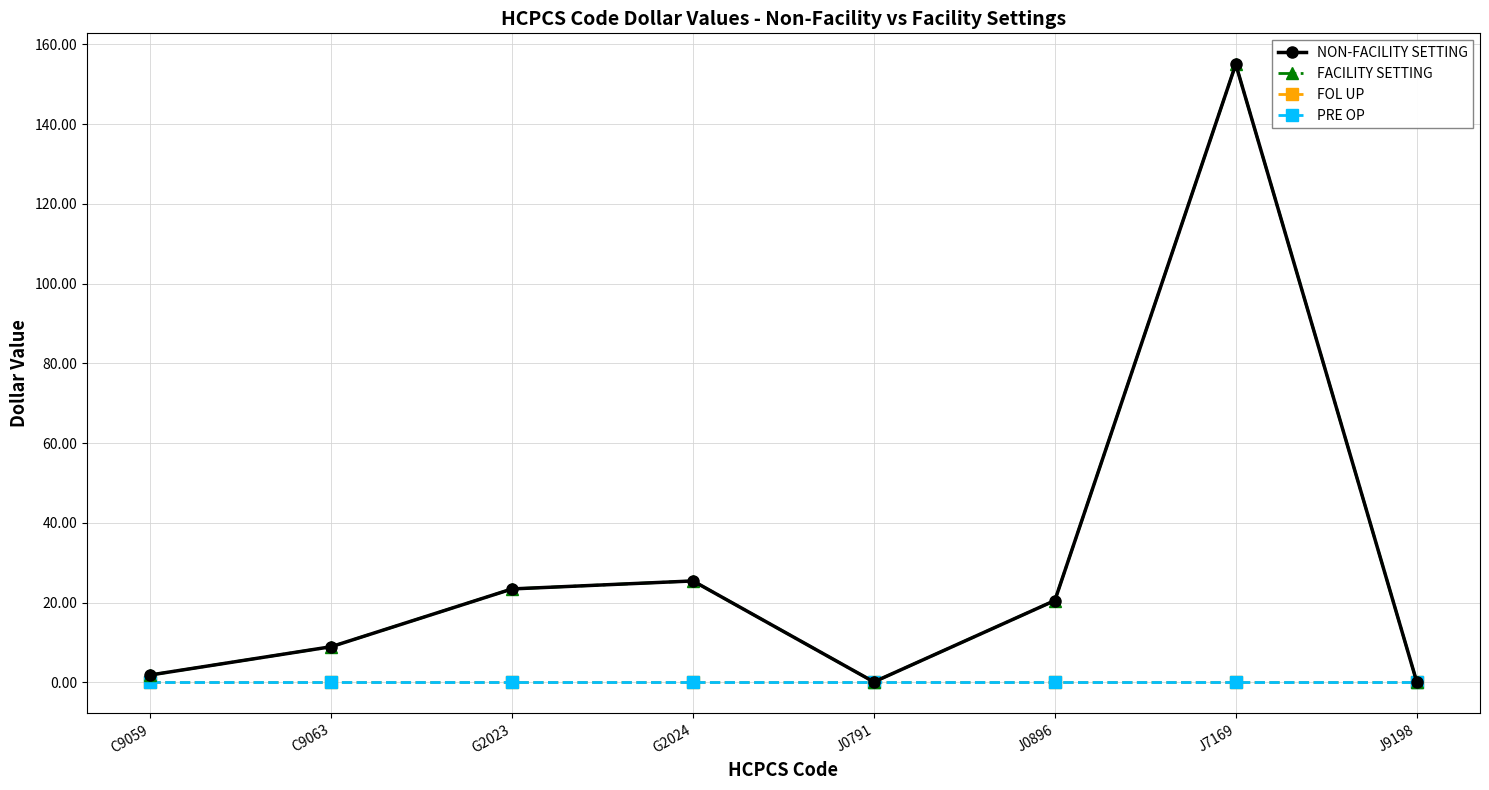

Rank the series by their maximum value, from lowest to highest.

FOL UP, PRE OP, NON-FACILITY SETTING, FACILITY SETTING